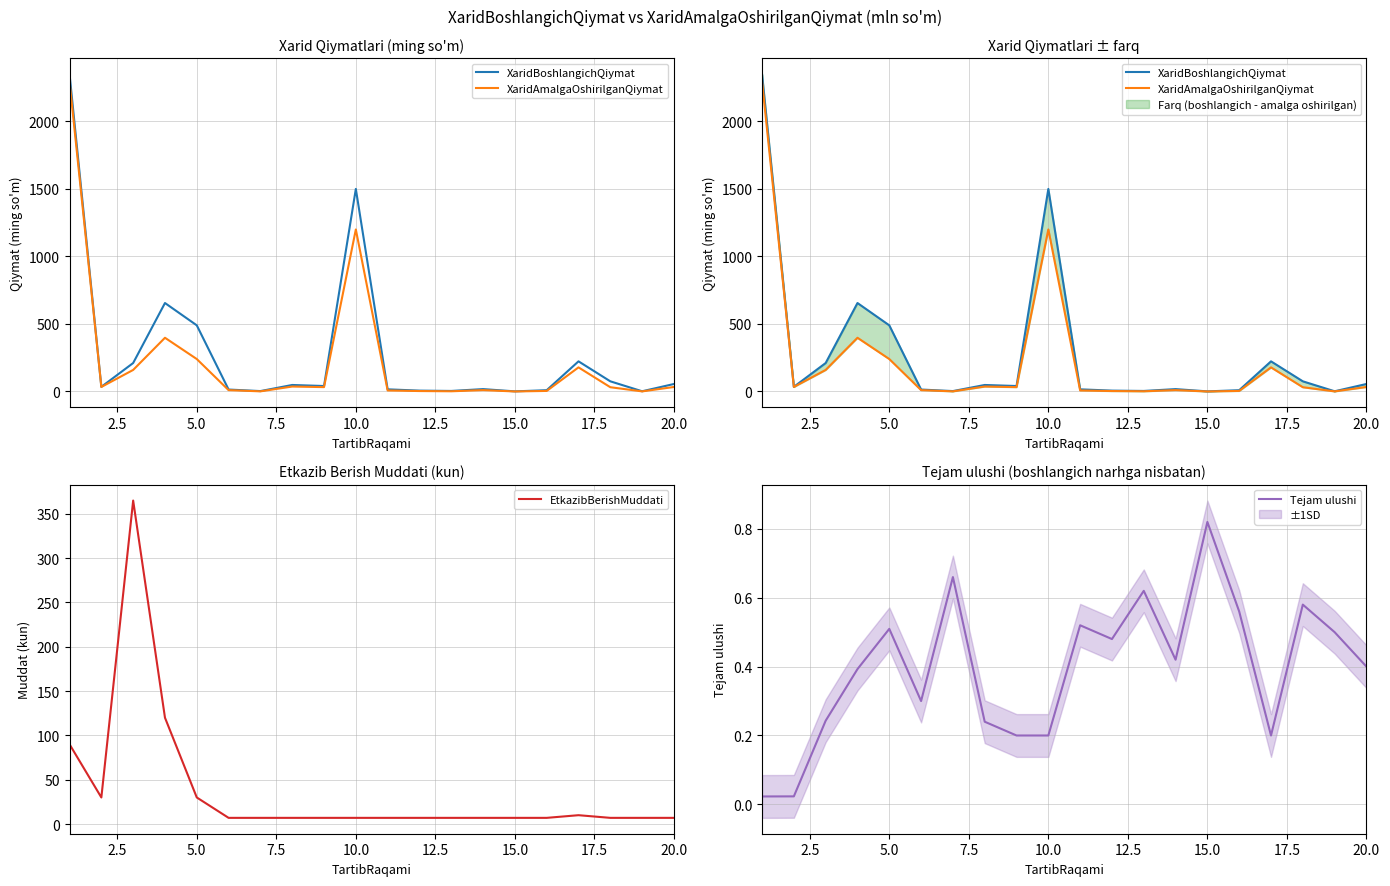

Does the chart have visible grid lines?

Yes